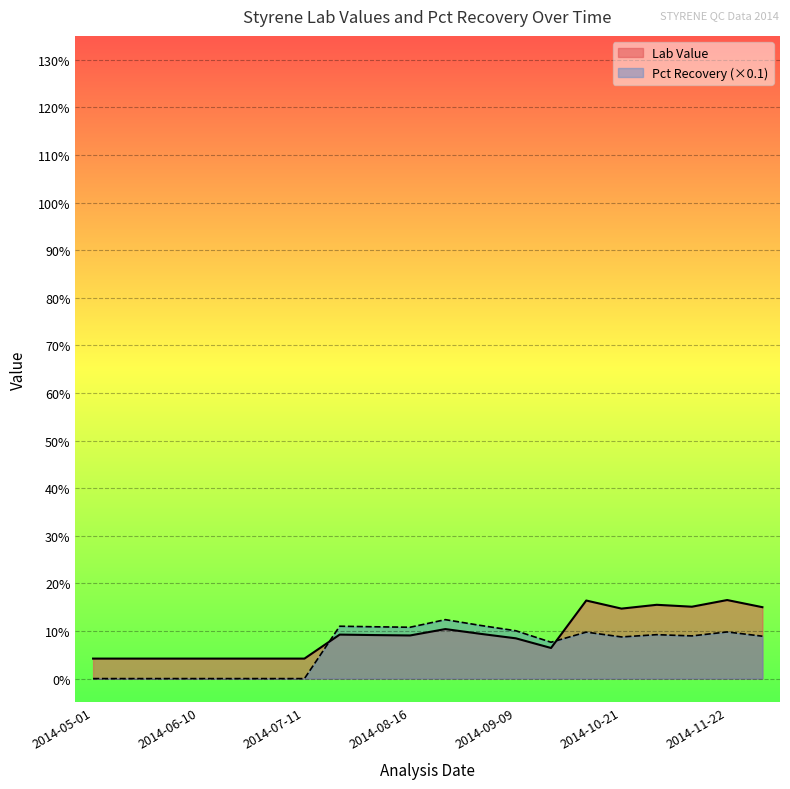

True or false: Lab Value has more than 0 interior local peaks.

True